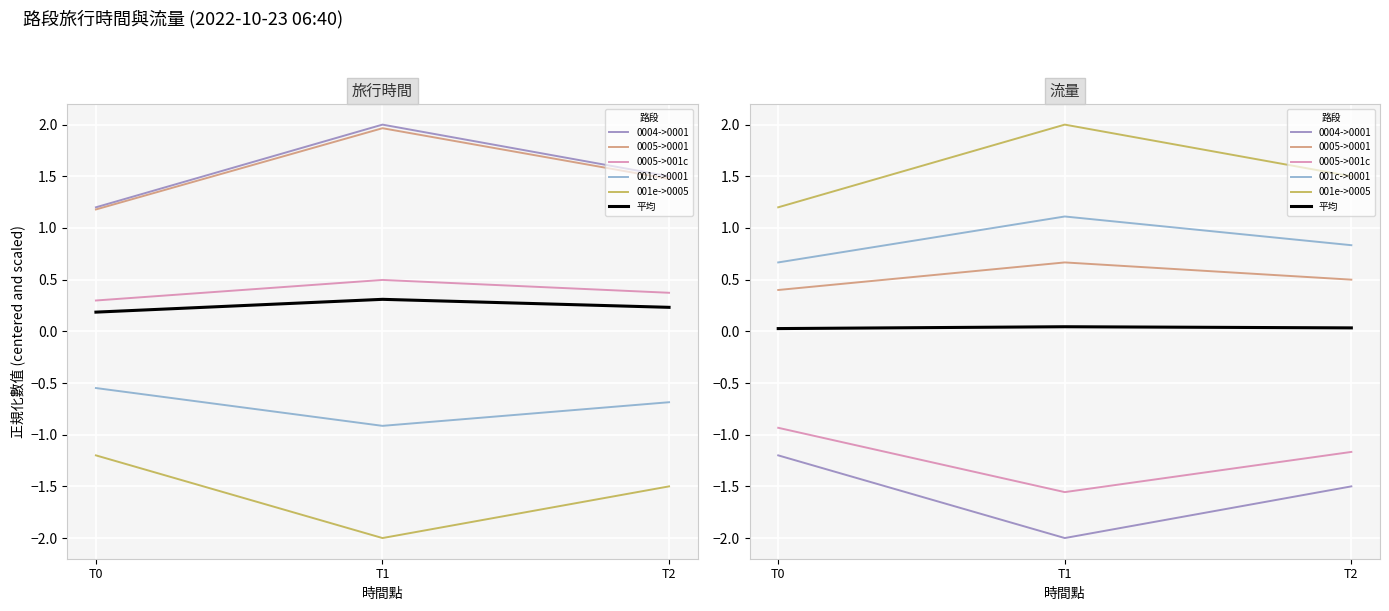

Is this an area chart (filled region under the line)?

No